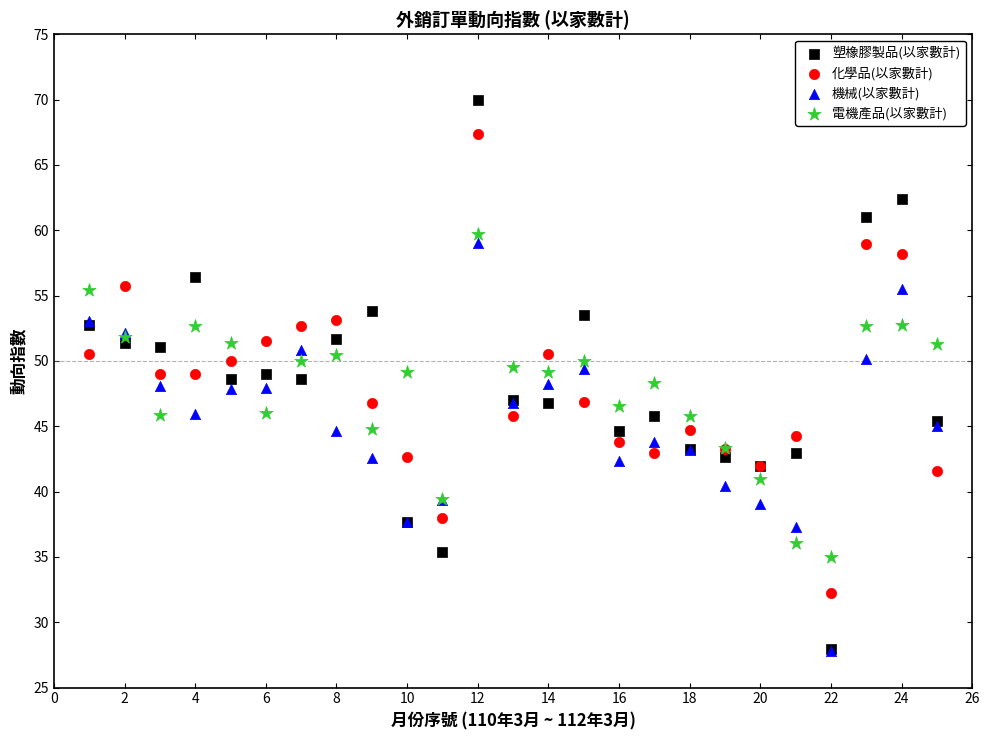

Which series has the largest Y range (max minus min)?

塑橡膠製品(以家數計)